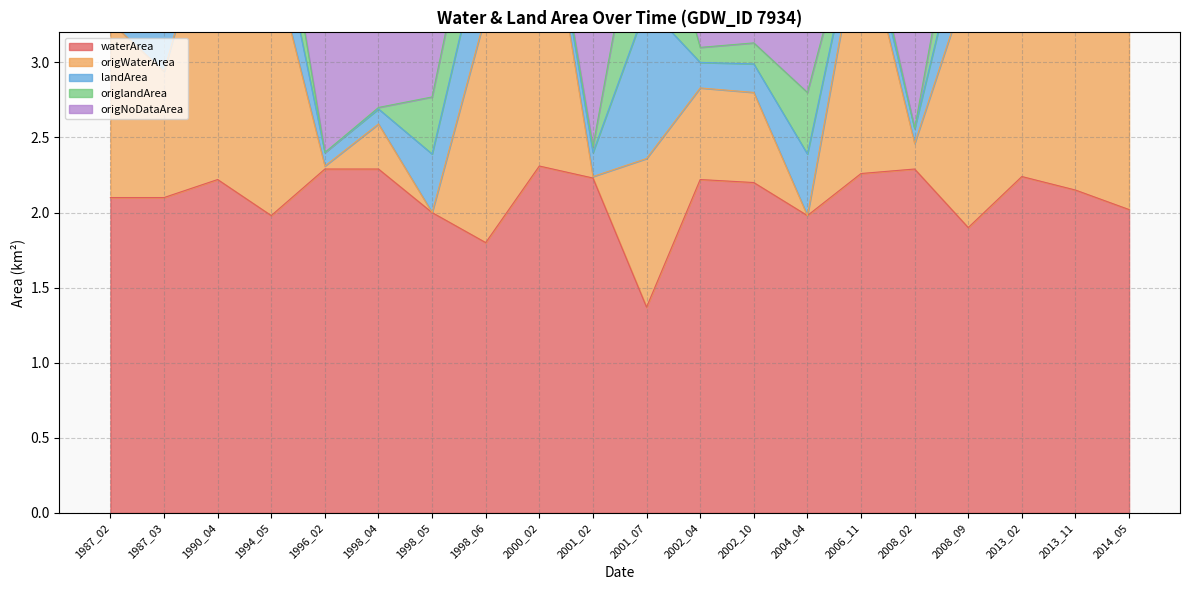

Which series has the largest range (max minus min)?

origNoDataArea